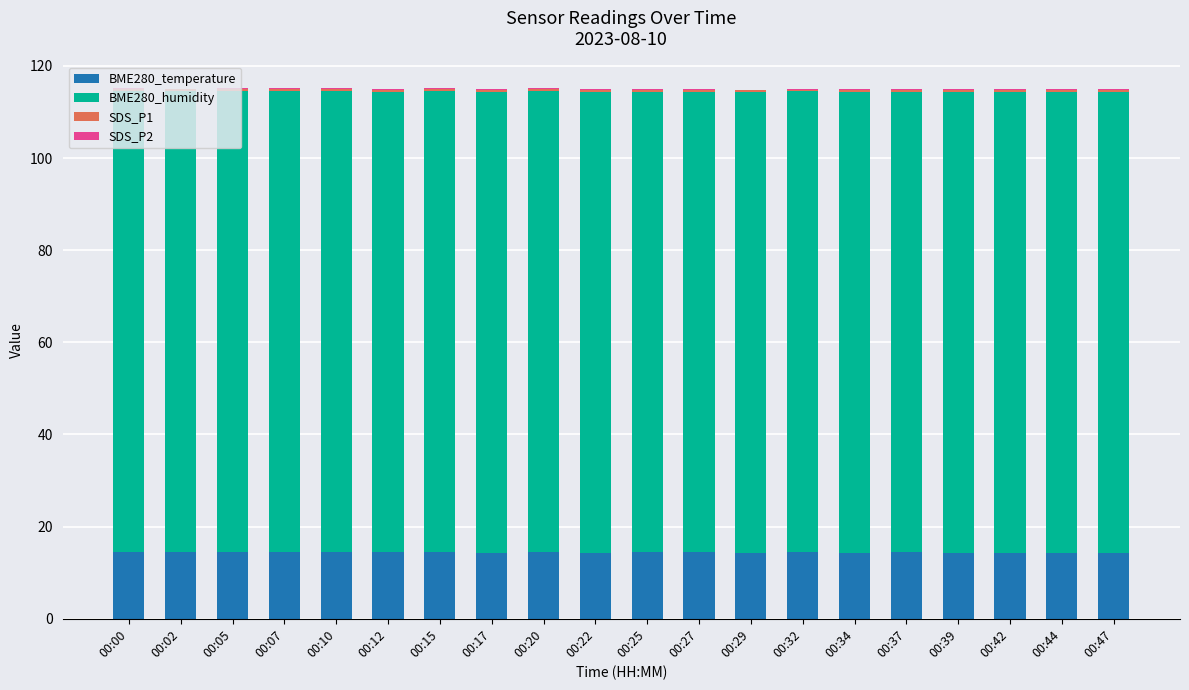

What is the sum of all BME280_temperature values?

288.7